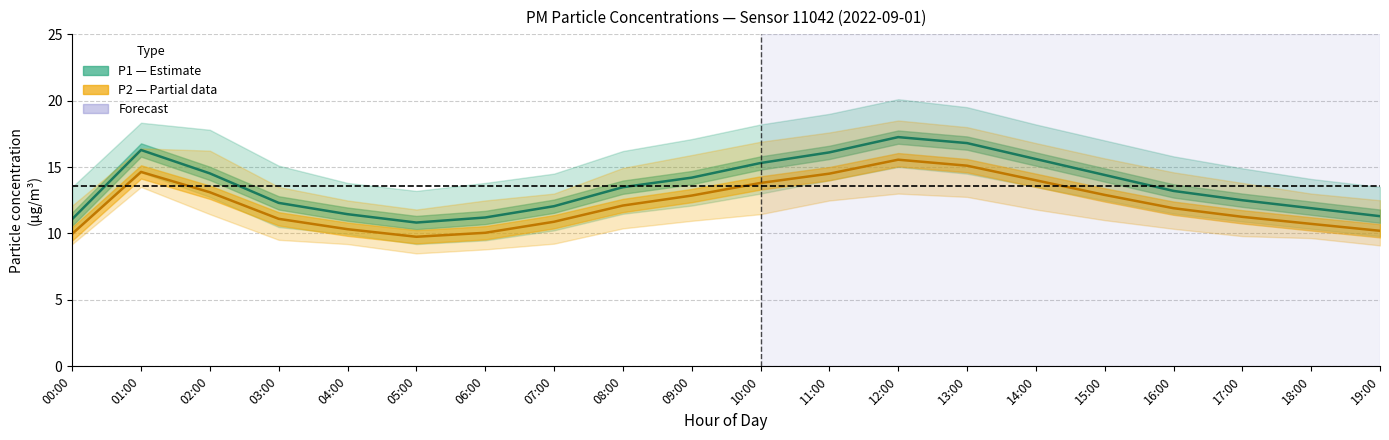

What is the difference between the maximum and minimum values in the P1 (PM10) series?

6.4